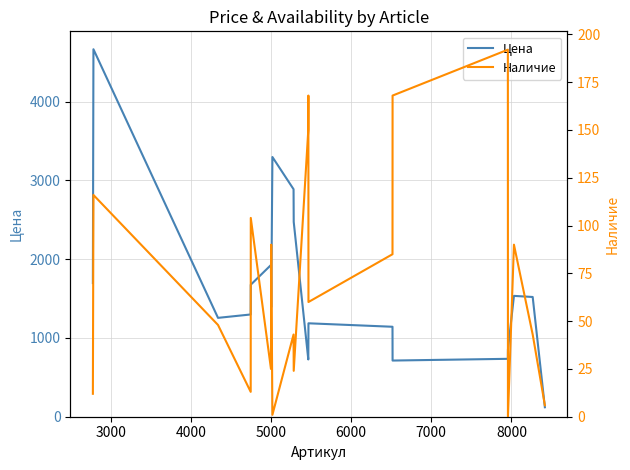

At how many categories does at least one series exceed 4243?

1